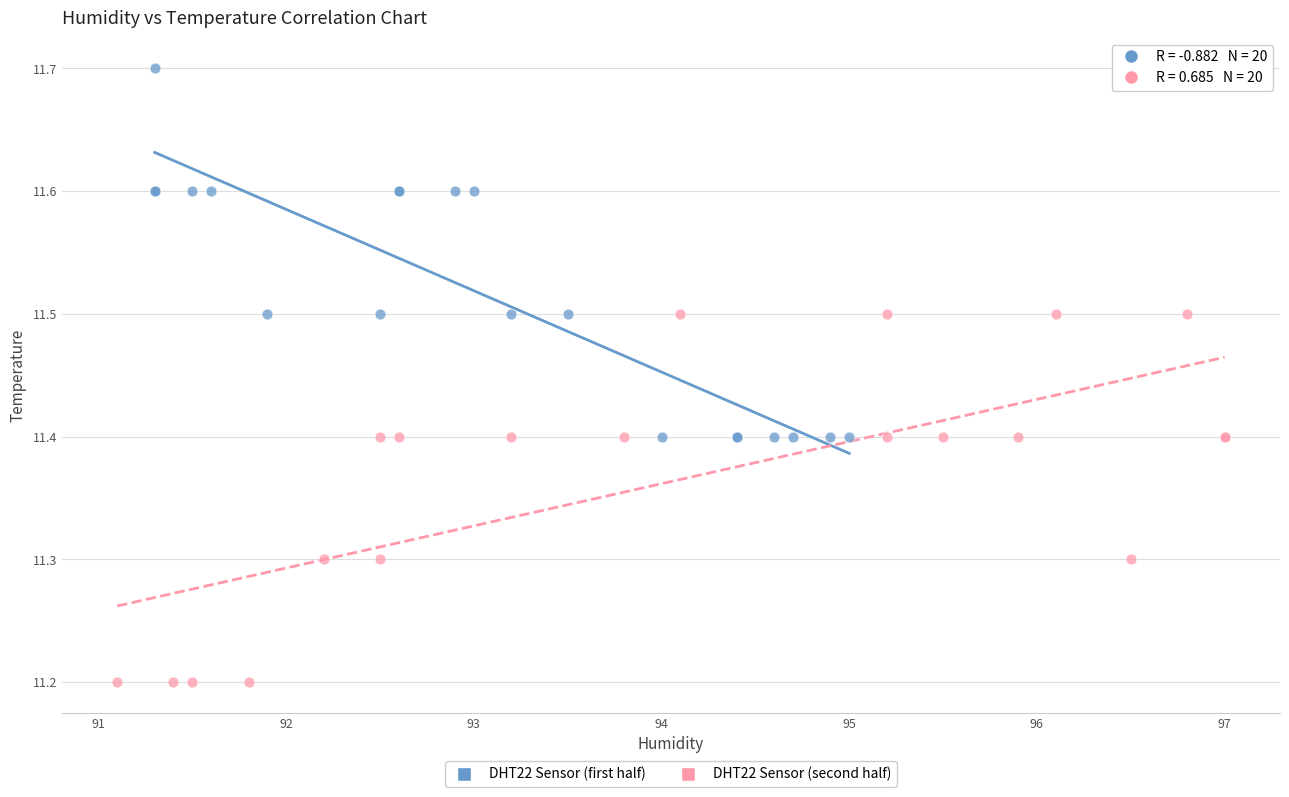

Which series contains the highest Y value?

DHT22 Sensor (first half)